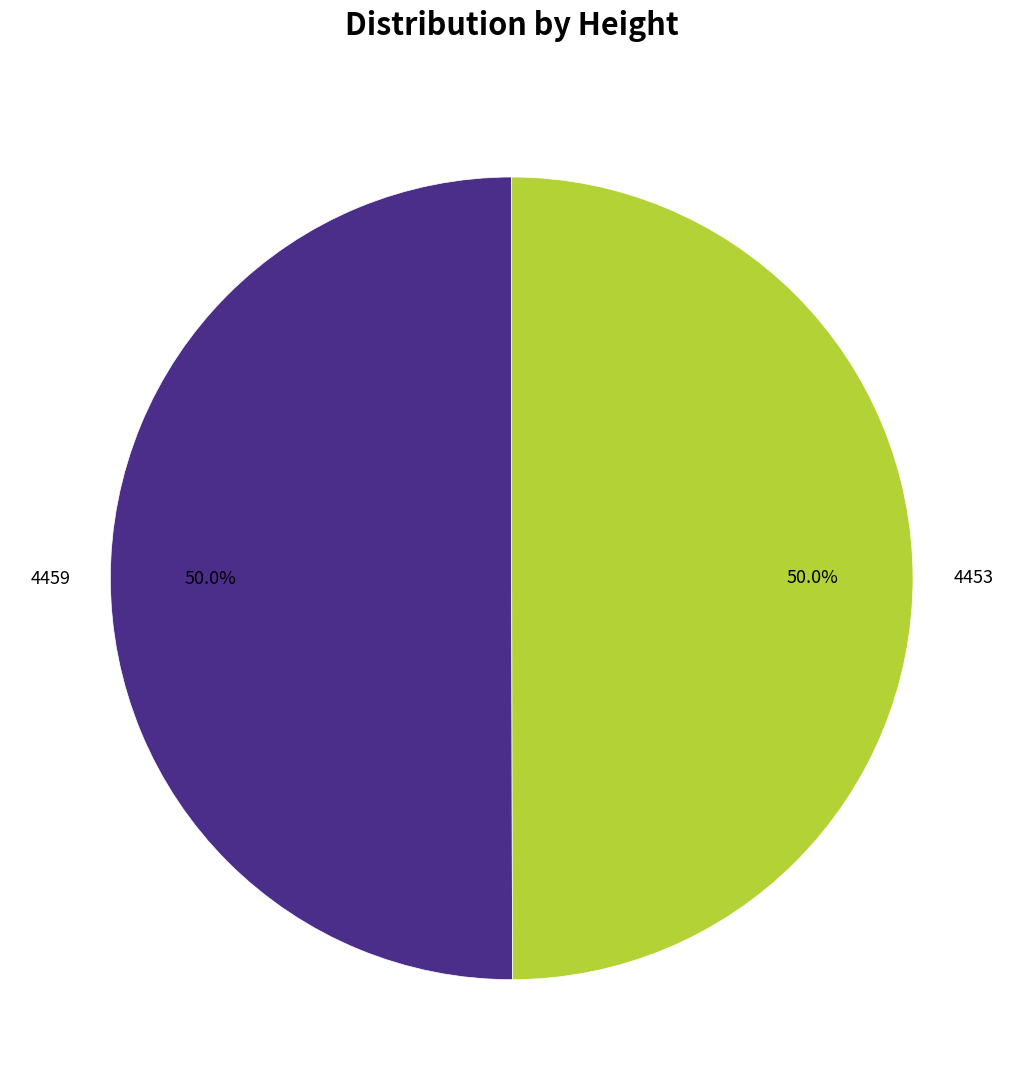

What is the total percentage of 4459 and 4453?

100.0%